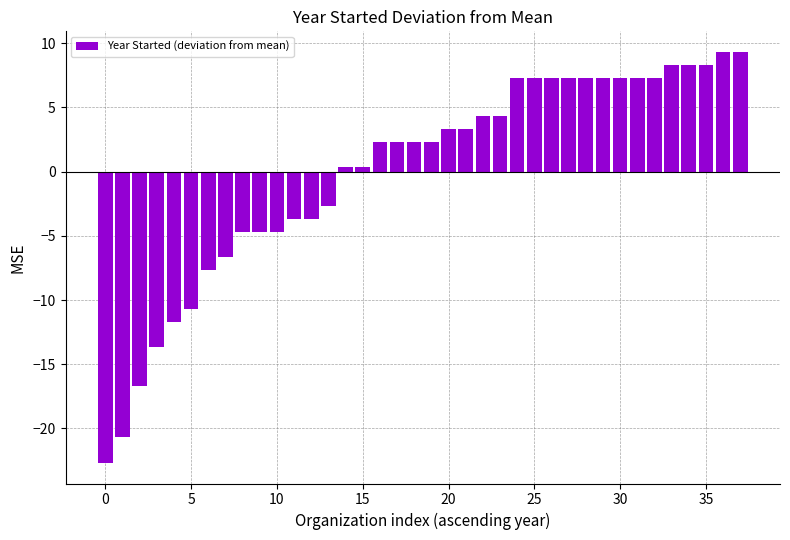

What is the difference between the maximum and second lowest values?

30.0